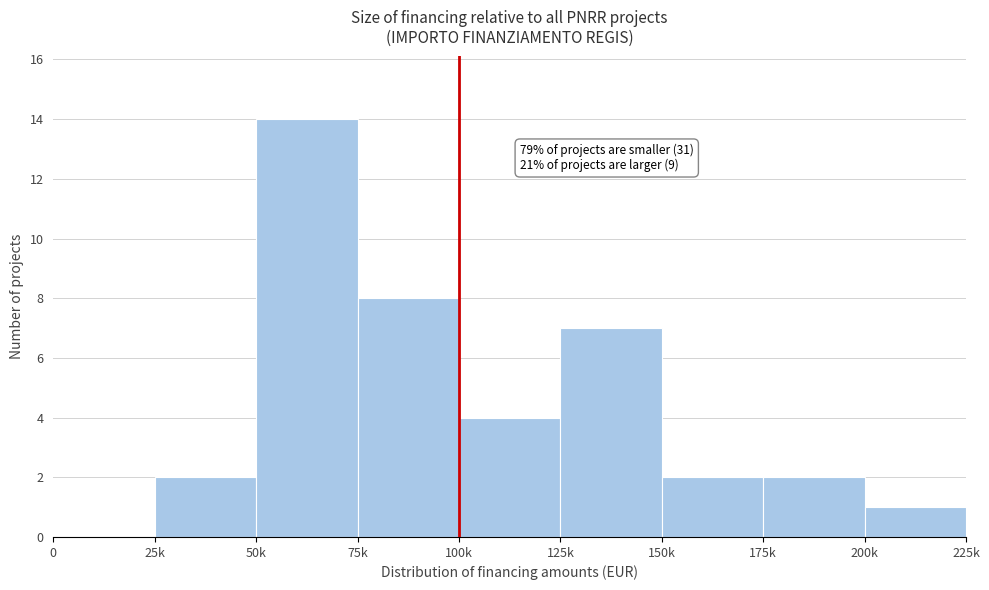

Reading left to right, list all the values displayed in this chart.

0=0	25k=2	50k=14	75k=8	100k=4	125k=7	150k=2	175k=2	200k=1